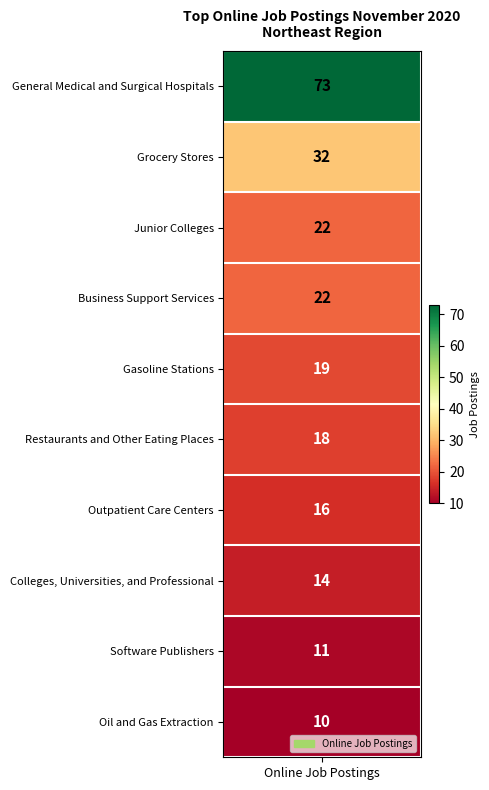

The value at 2 is 5. True or false?

False